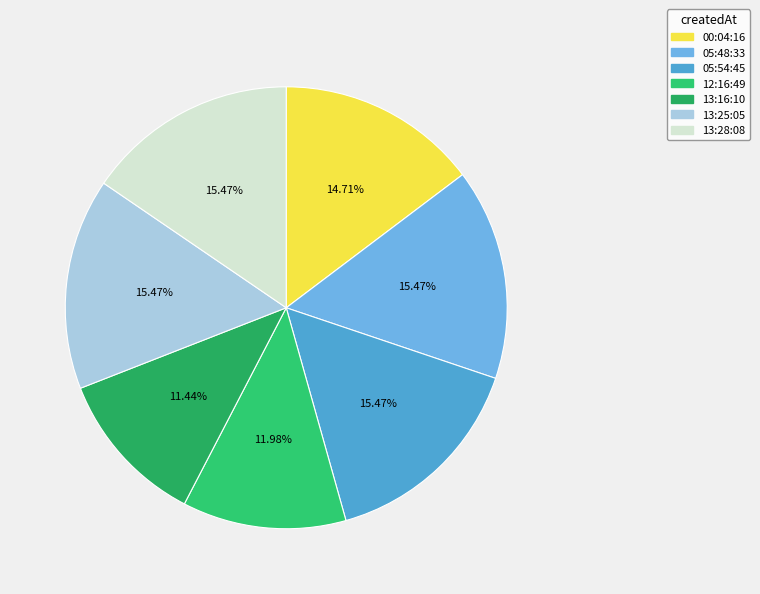

Which slice is the smallest?

13:16:10